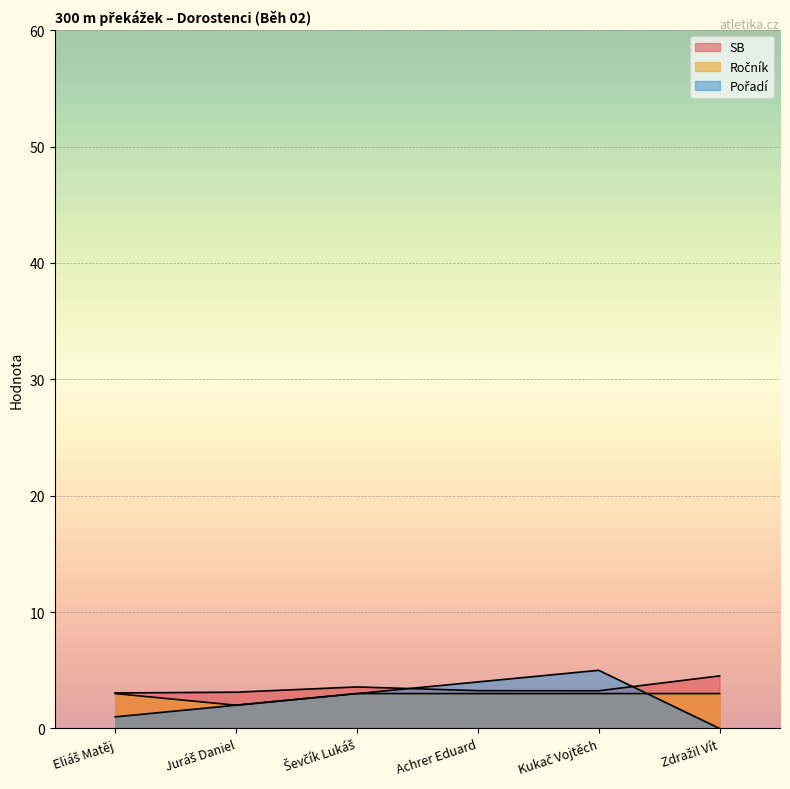

Which category has the lowest value across all series?

Zdražil Vít